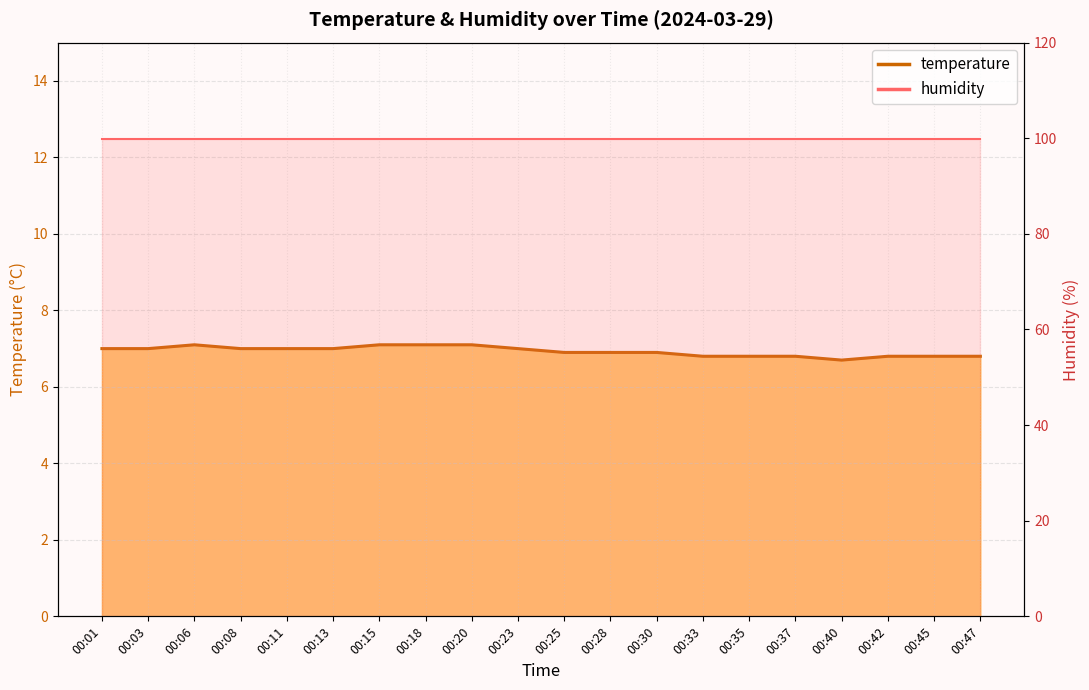

What is the value of the 7th point from the left?

7.1